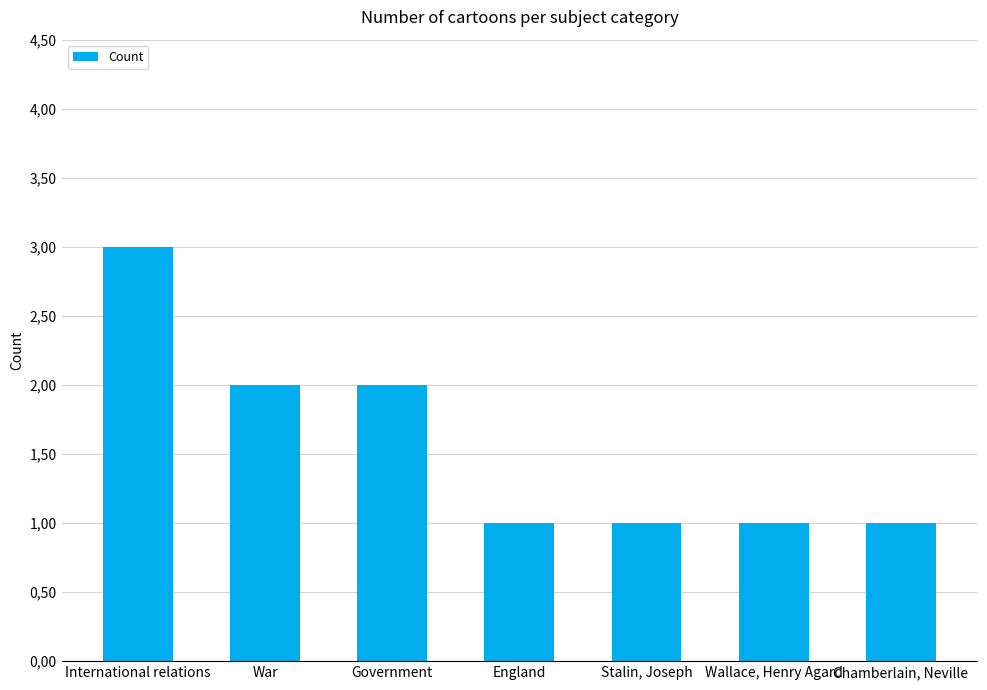

The value at Government is 1. True or false?

False